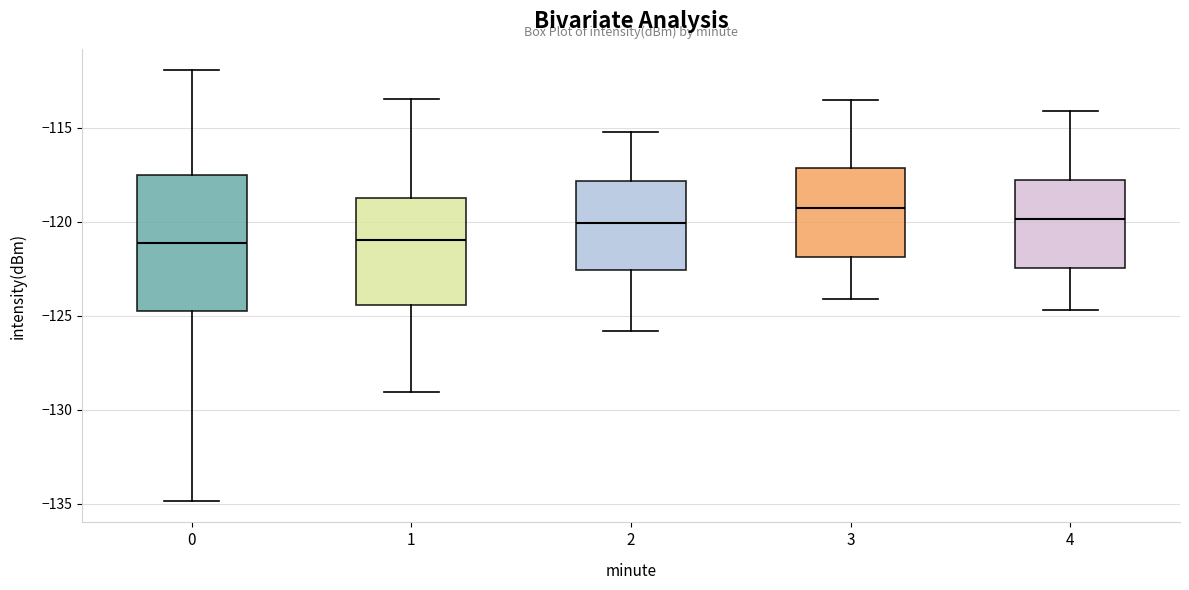

Reading left to right, transcribe this box plot: for each box, give where its median line is, the range the box spans, and where its two whiskers end, as read against the y-axis. The values are not printed on the chart, so give them approximately, as read against the axis.

0: median -121.0, box -124.5 to -117.5, whiskers -135.0 to -112.0
1: median -121.0, box -124.5 to -118.5, whiskers -129.0 to -113.5
2: median -120.0, box -122.5 to -118.0, whiskers -126.0 to -115.0
3: median -119.0, box -122.0 to -117.0, whiskers -124.0 to -113.5
4: median -120.0, box -122.5 to -117.5, whiskers -124.5 to -114.0